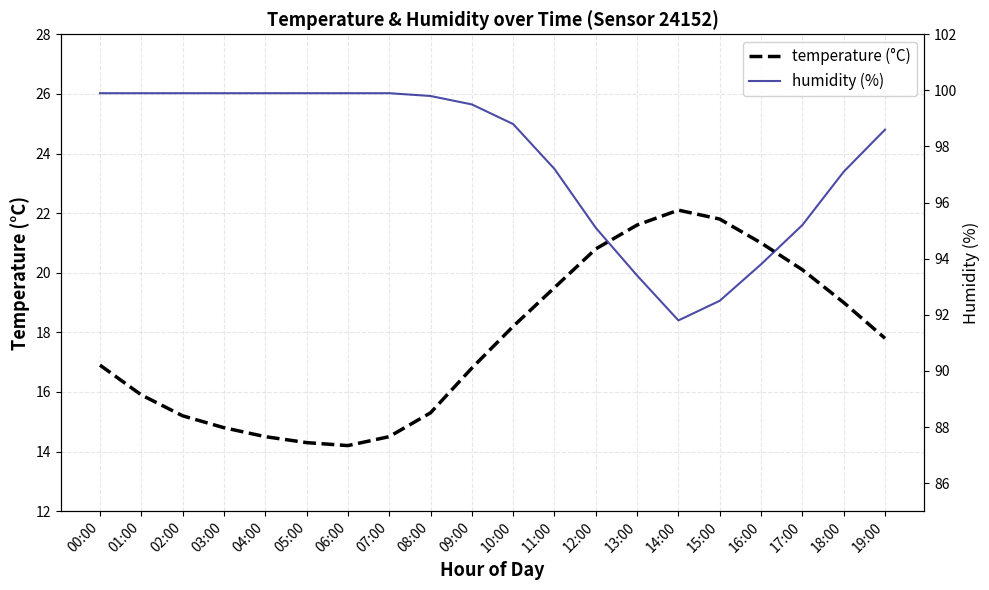

True or false: temperature (°C) and humidity (%) intersect in this chart.

False